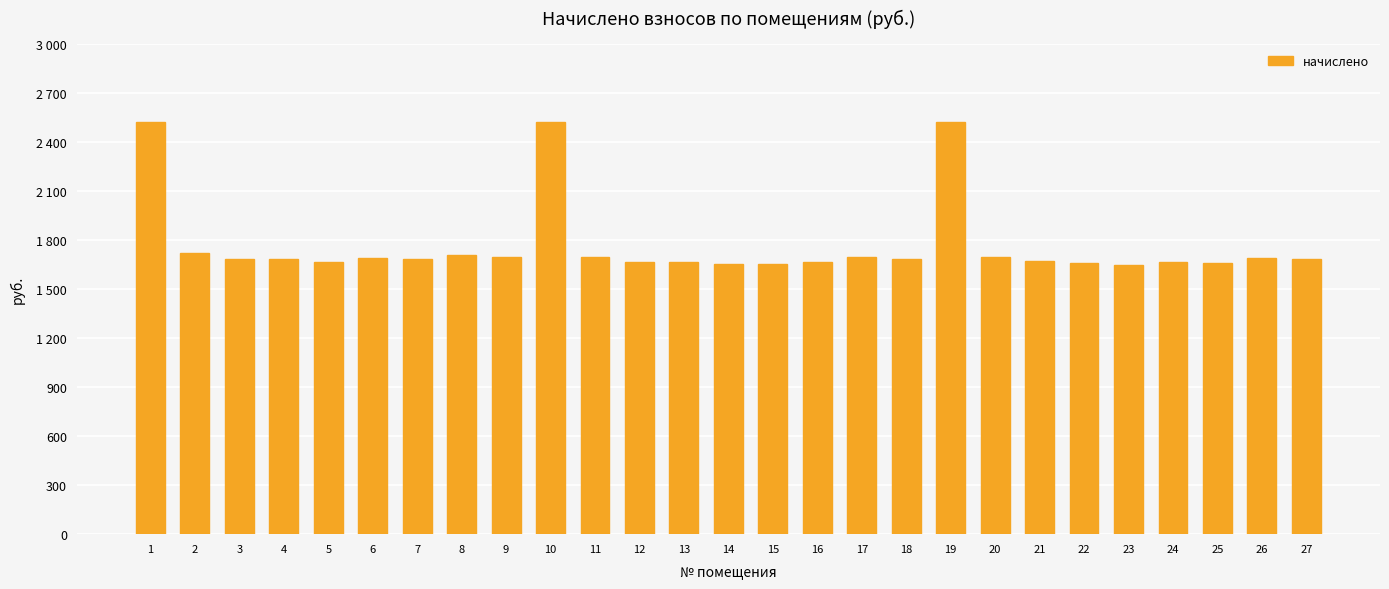

Reading right to left, transcribe all the data shown in this chart.

1683.8	1688.6	1660.0	1664.7	1645.7	1660.0	1669.5	1693.3	2518.6	1683.8	1693.3	1664.7	1655.2	1650.4	1664.7	1664.7	1698.1	2518.6	1698.1	1707.7	1683.8	1688.6	1664.7	1683.8	1683.8	1717.2	2518.6